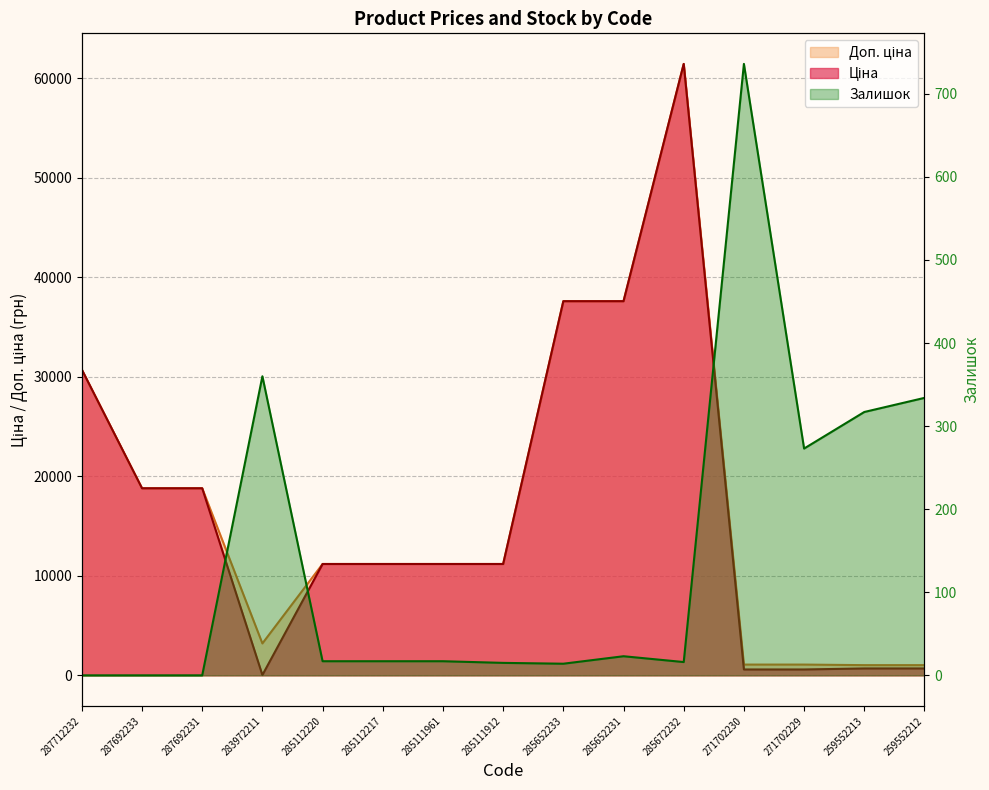

Where does the Ціна series first go above 11188?

287712232